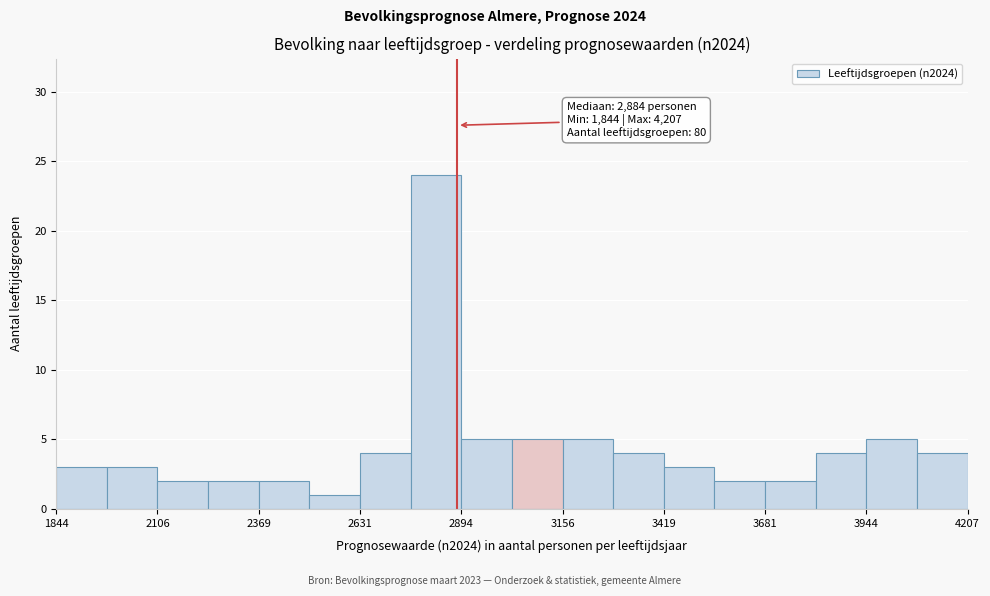

Read against the x-axis, roughly where is the centre of the tallest bar?

2850